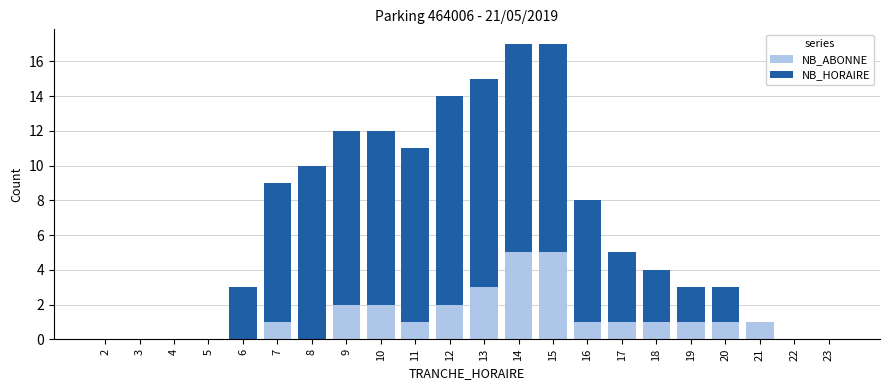

What is the highest value of the NB_ABONNE series?

5